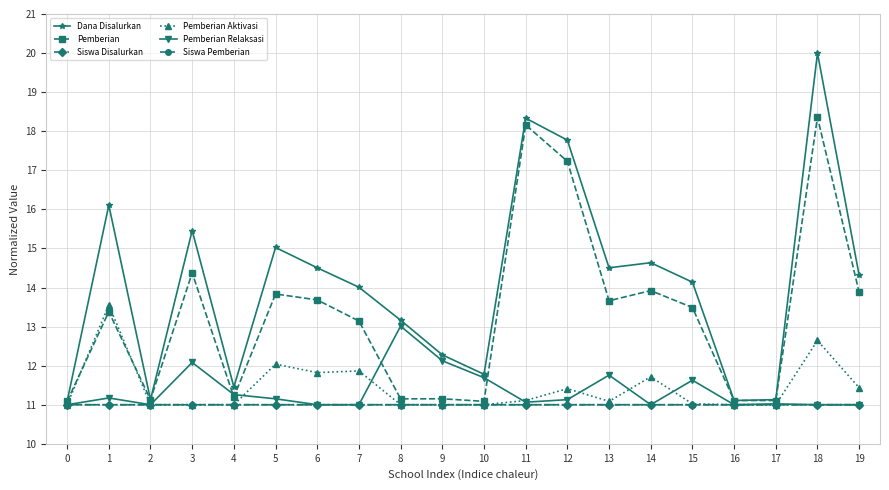

What are all the series names shown in the legend?

Dana Disalurkan, Pemberian, Siswa Disalurkan, Pemberian Aktivasi, Pemberian Relaksasi, Siswa Pemberian